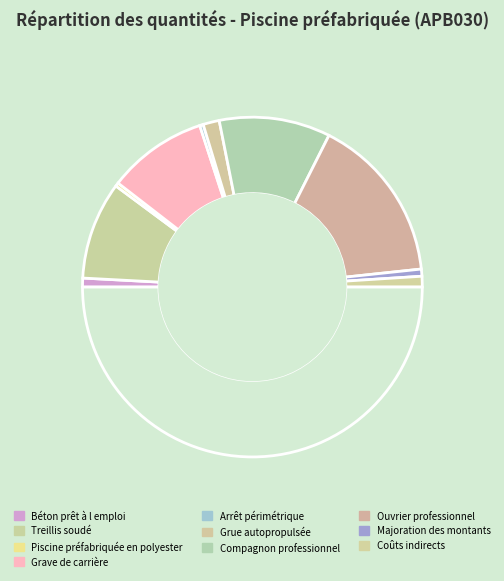

How many slices are in this pie chart?

11